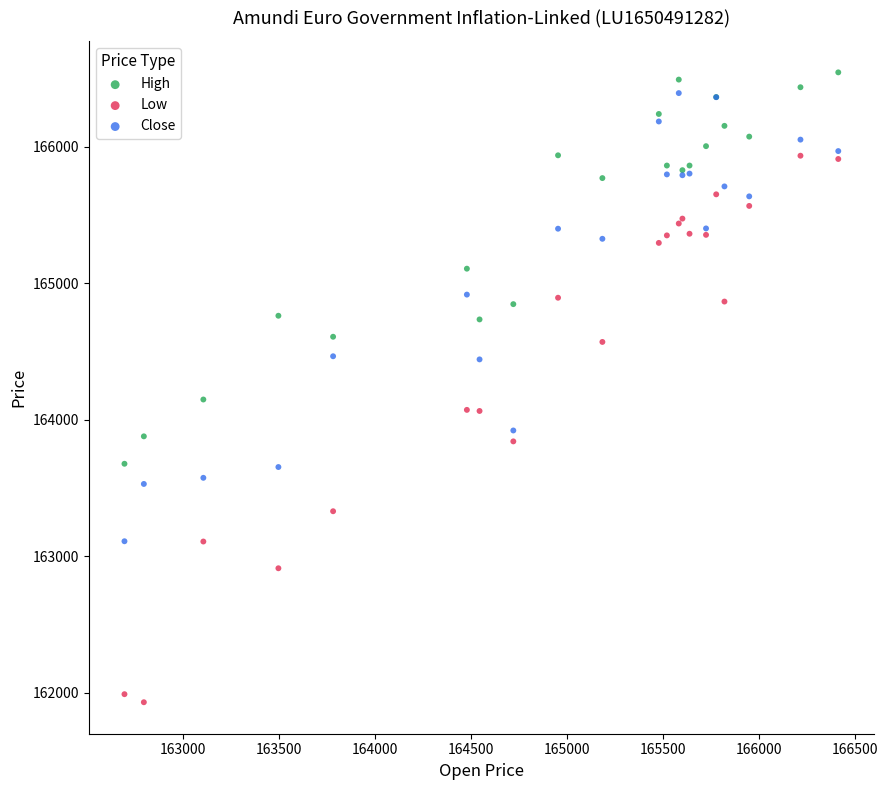

Across all series, what Y value is closest to 164237?

164148